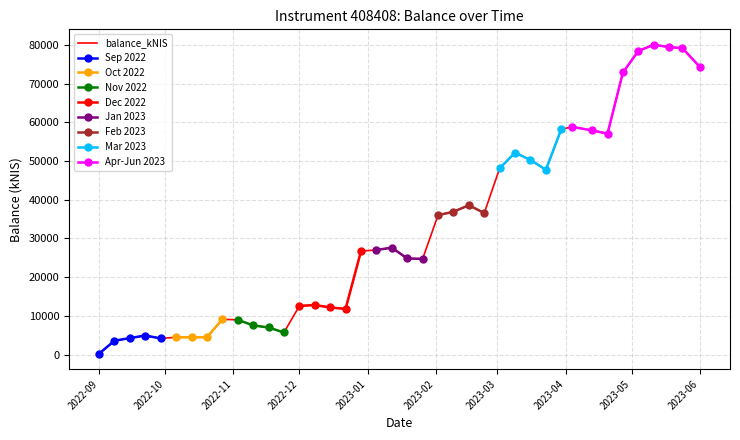

Does the chart have visible grid lines?

Yes